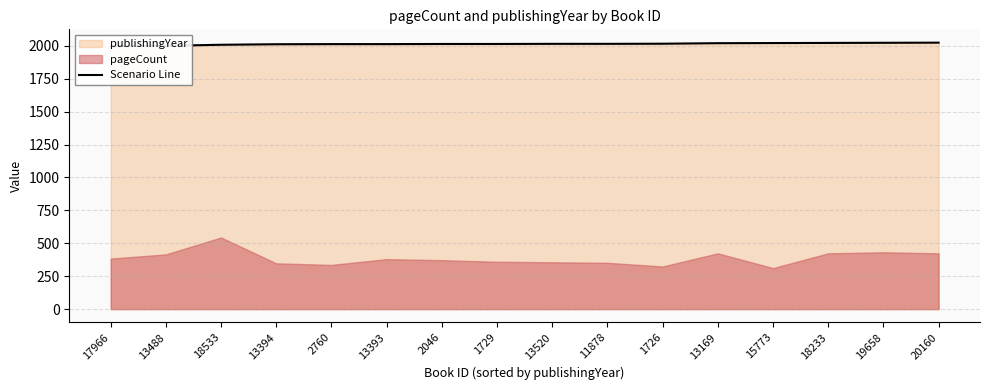

What is the difference between the values at 13520 and 2046?

1